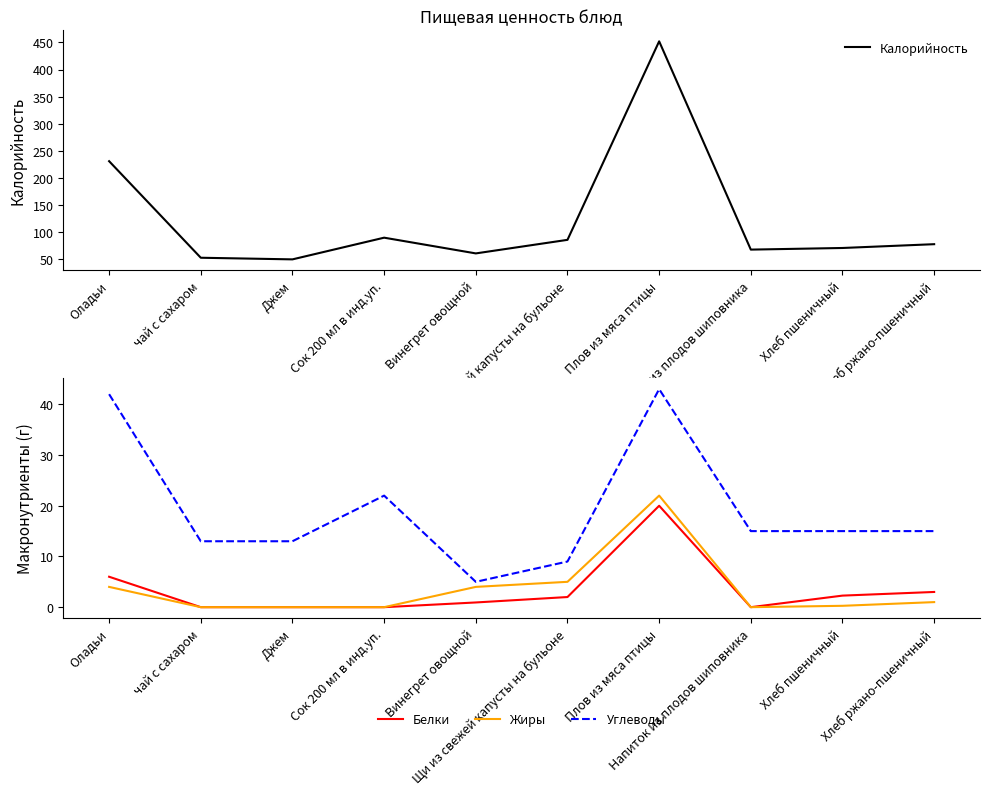

What are all the series names shown in the legend?

Калорийность, Белки, Жиры, Углеводы